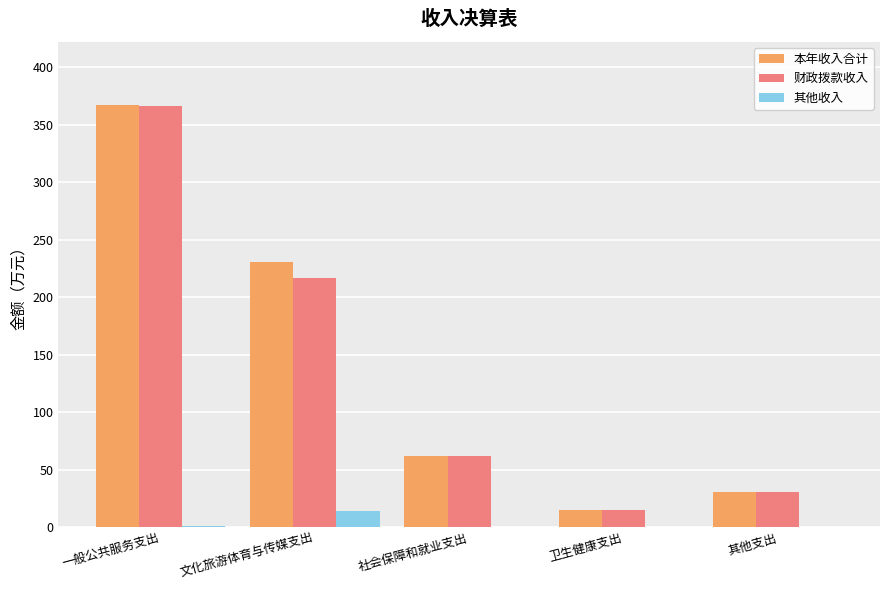

What is the spread (max minus min) of values at 一般公共服务支出?

366.1